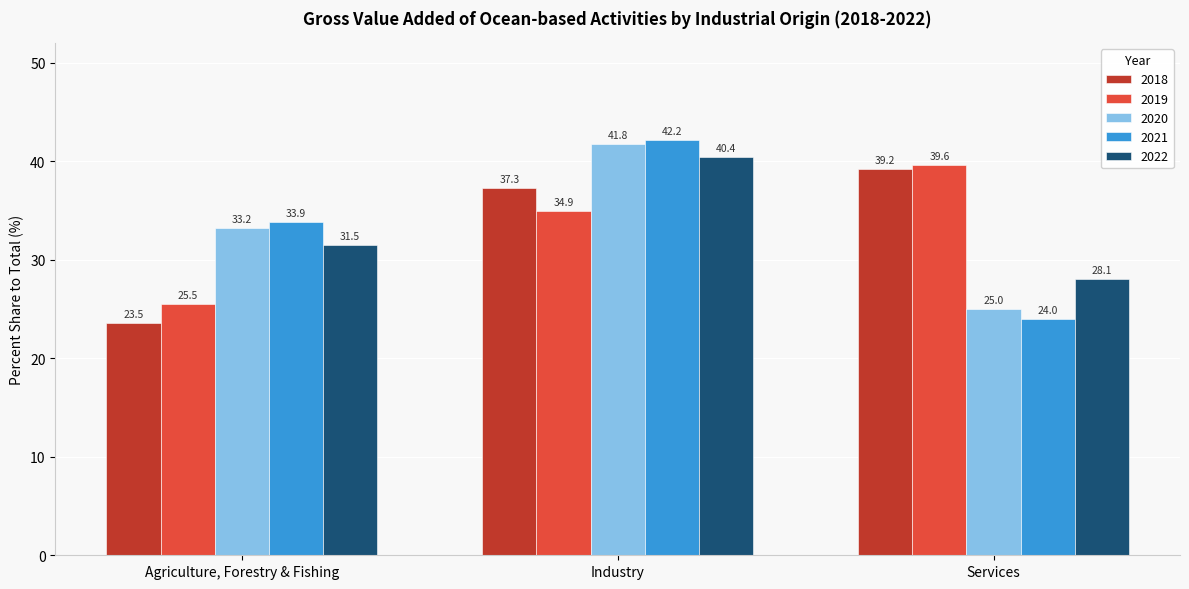

How many bars are there in total?

15